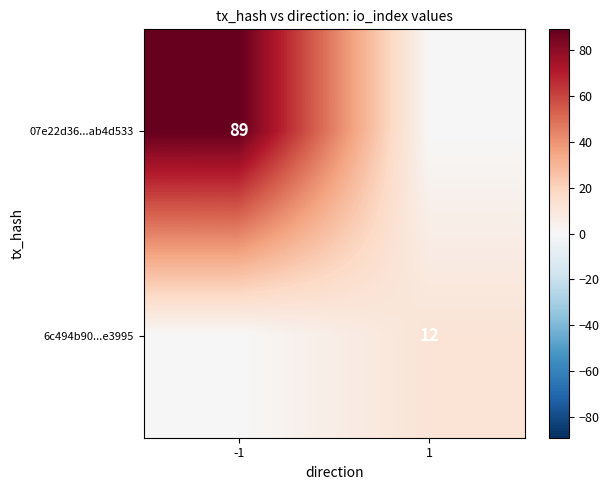

Is the value of 07e22d36...ab4d533 at -1 greater than the value of 6c494b90...e3995 at 1?

Yes